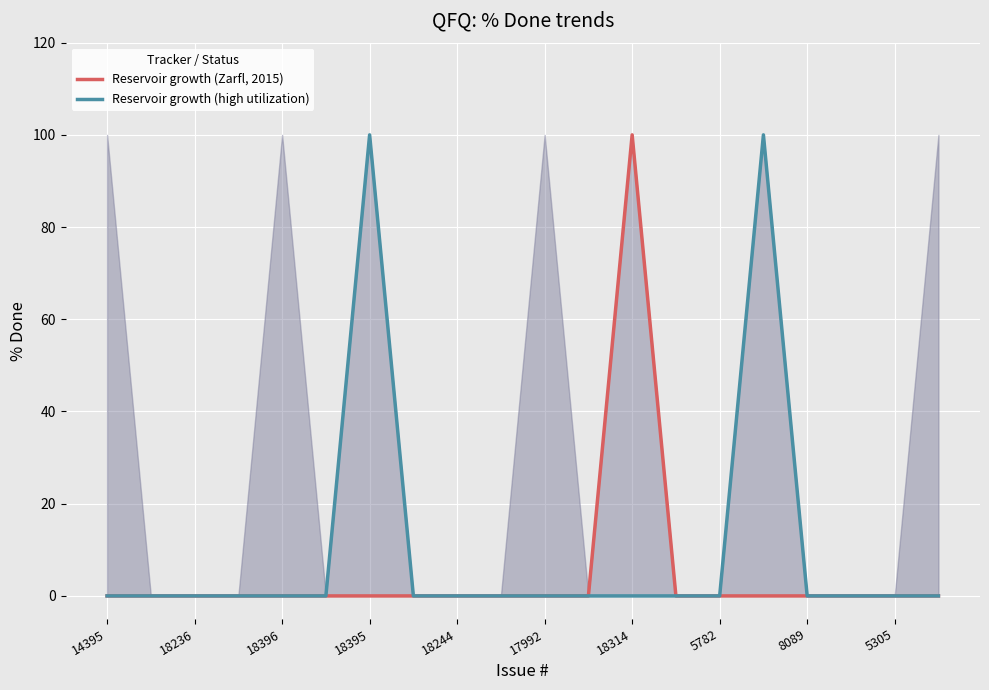

How many interior local peaks does the Reservoir growth (high utilization) series have?

2